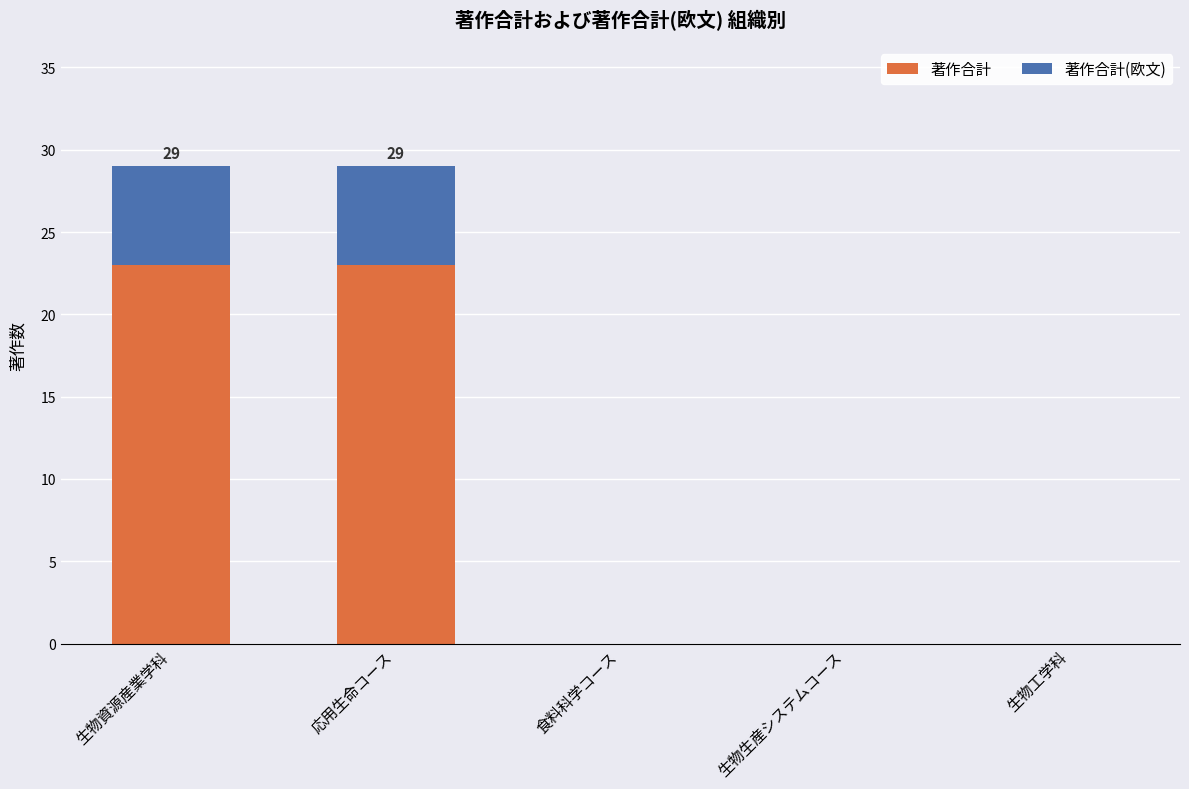

What is the sum of all 著作合計 values?

46